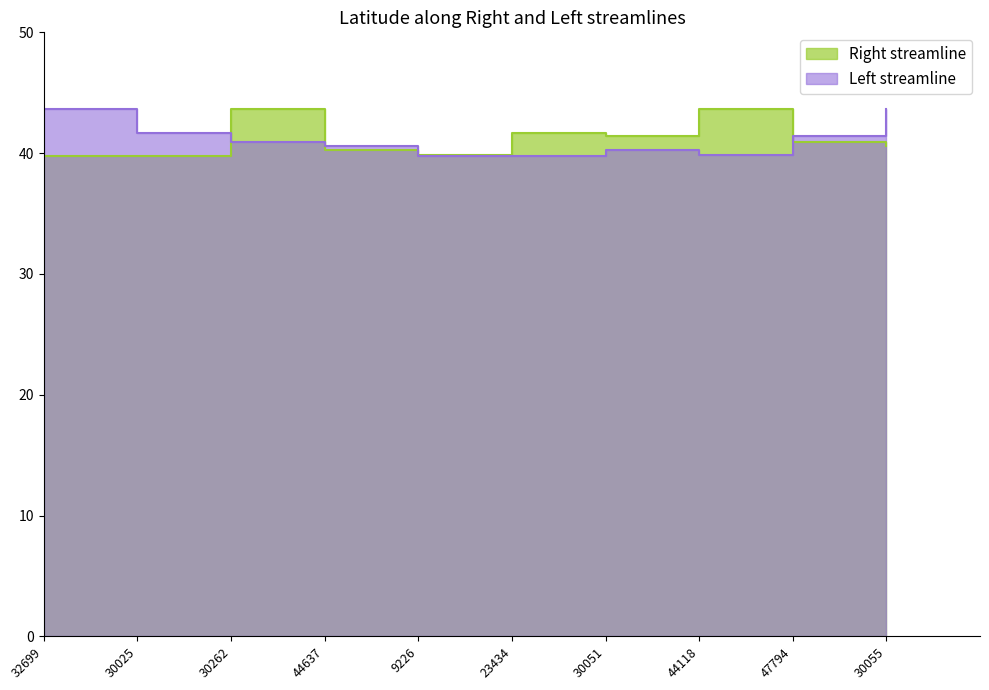

What are all the series names shown in the legend?

Right streamline, Left streamline